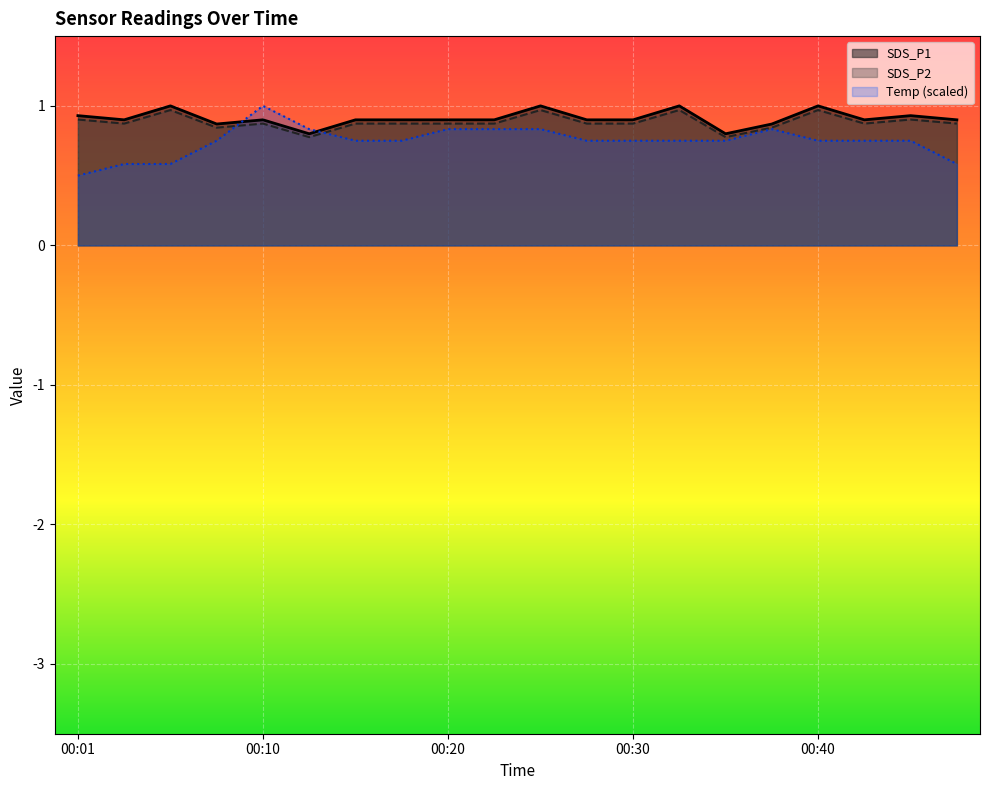

What is the average value of the Temp series?

0.7